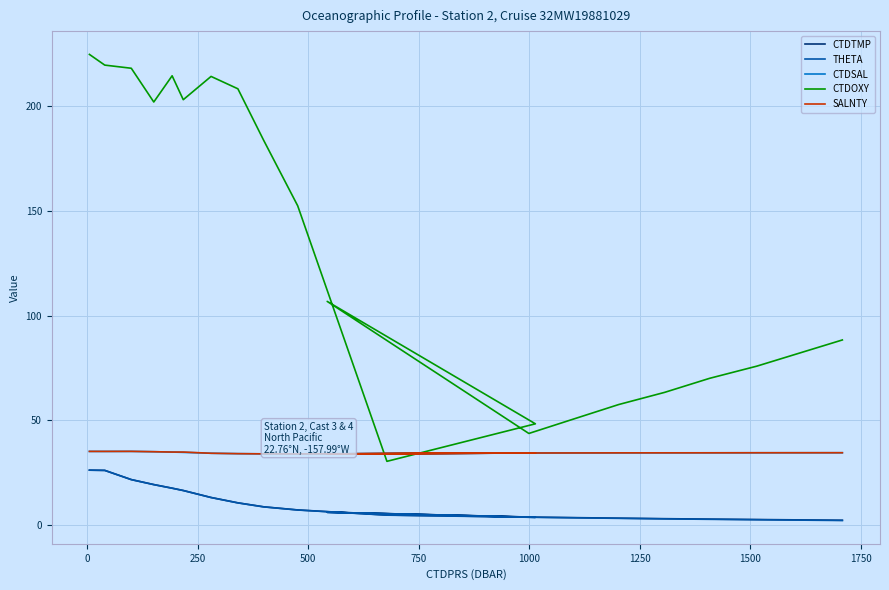

At how many categories does at least one series exceed 23?

20